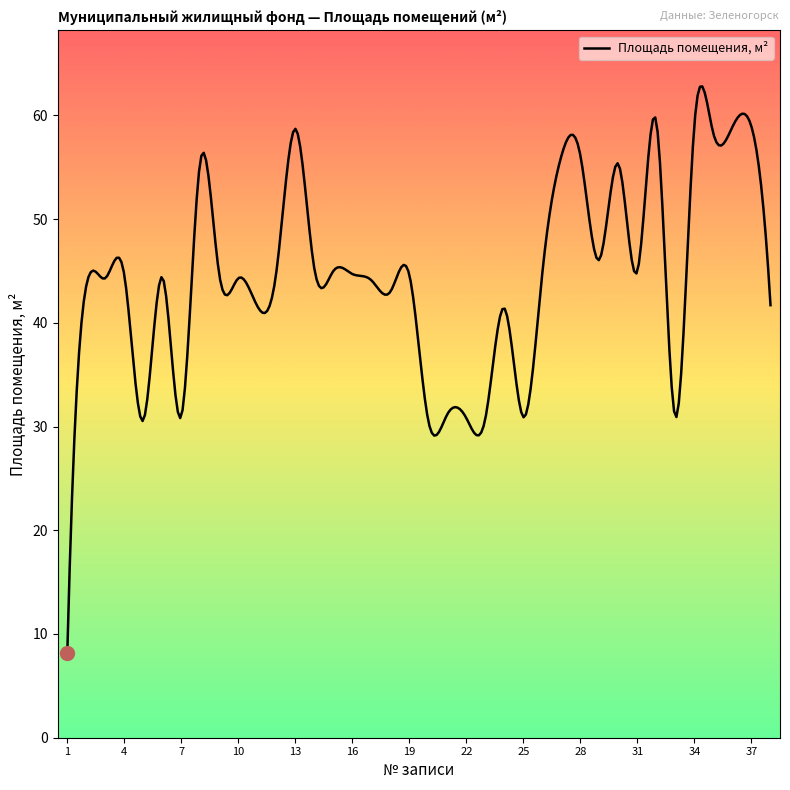

What is the greatest value displayed?

62.8